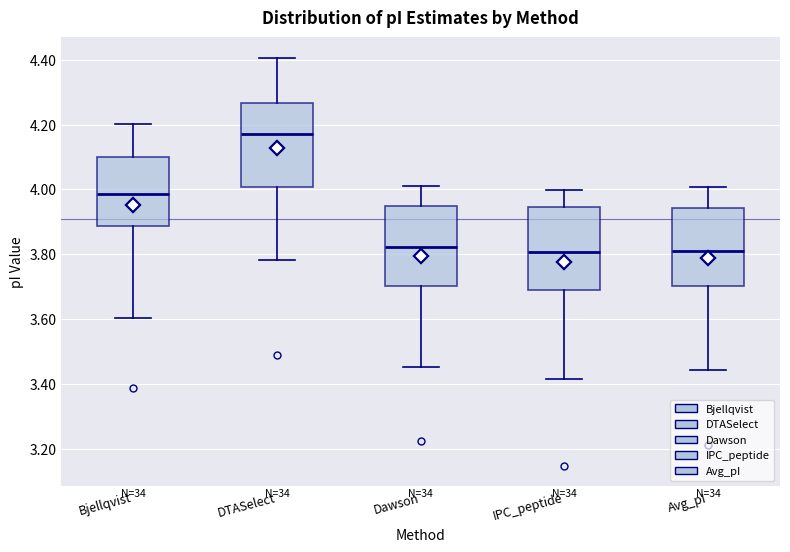

Where does the lower whisker of the box for IPC_peptide end on the y-axis? The values are not printed on the chart, so give them approximately, as read against the axis.

3.42